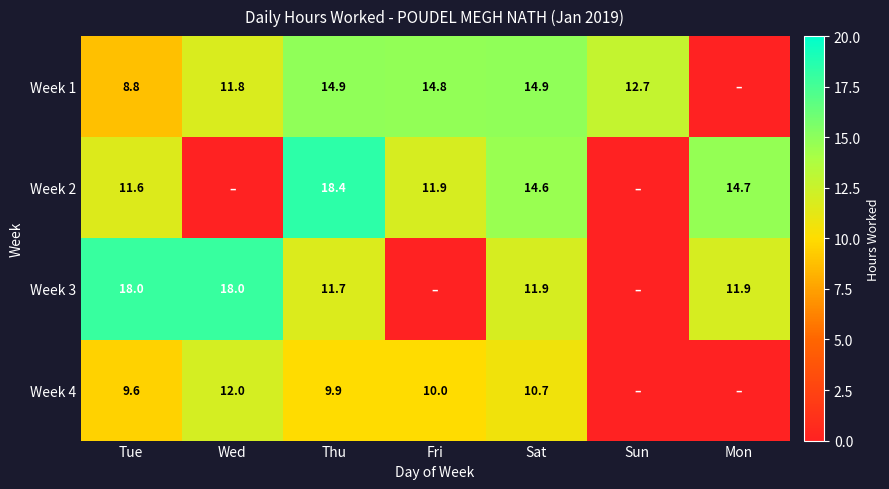

Rank the series at Sat from lowest to highest value.

Week 4, Week 3, Week 2, Week 1